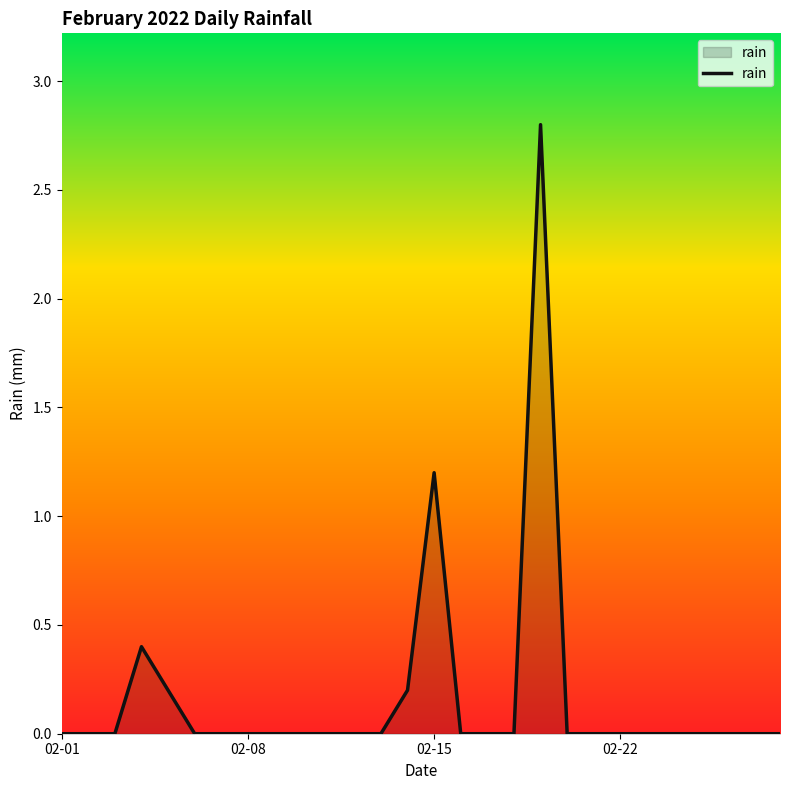

What is the difference between the maximum and minimum values?

2.8